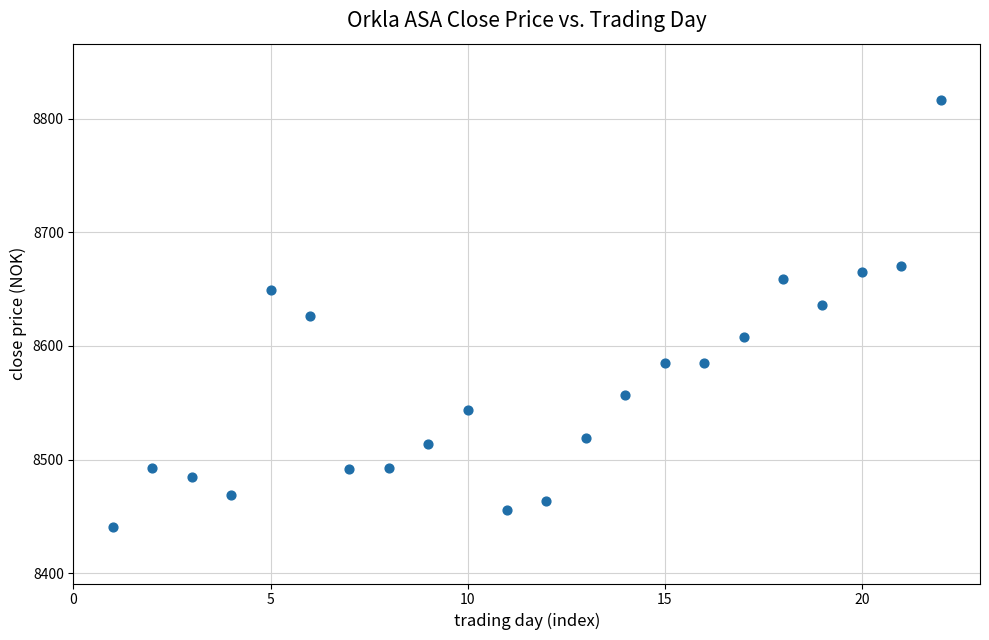

What is the range of X values (max minus min)?

21